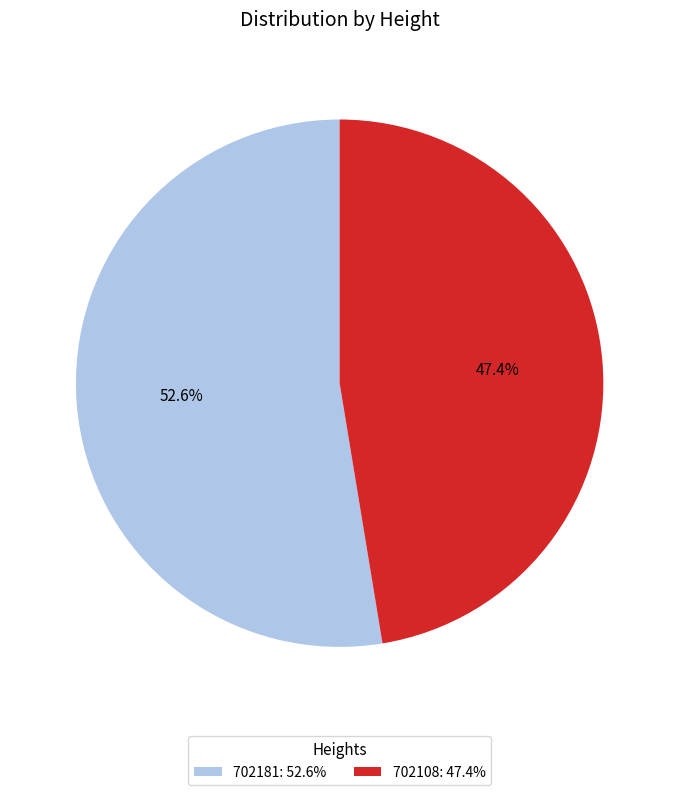

Count the number of slices in the pie.

2